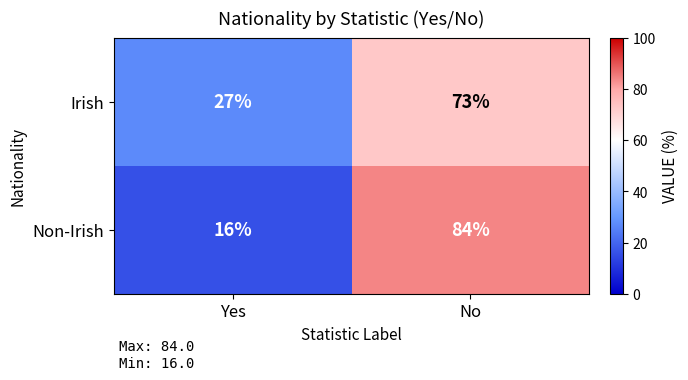

Between Yes and No, which series saw the biggest shift?

Non-Irish